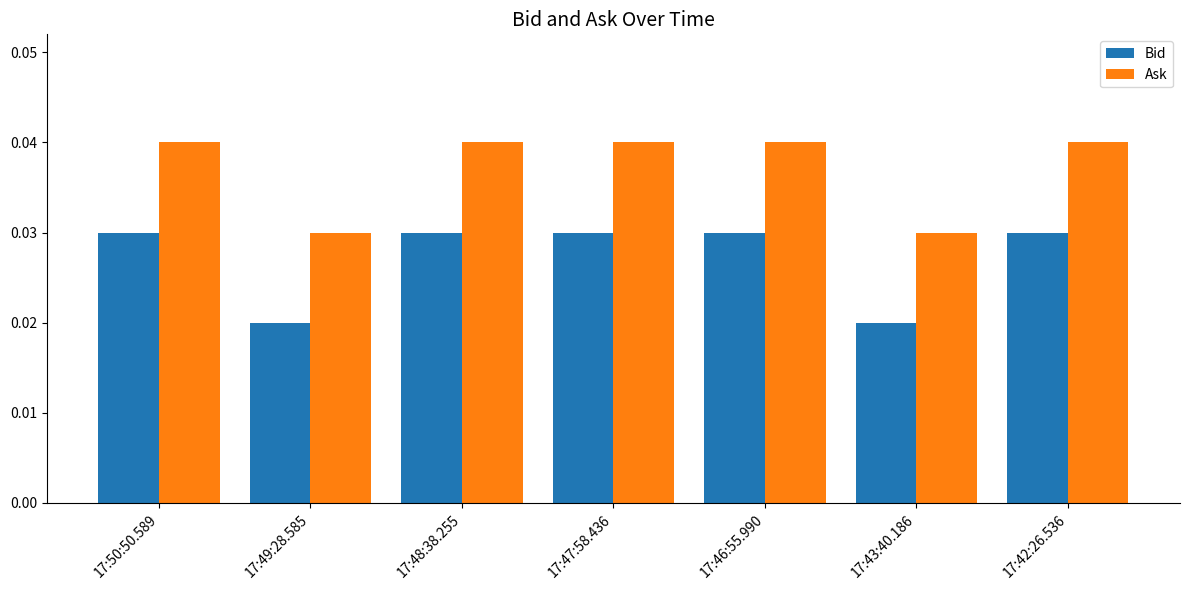

What position from the right is 17:47:58.436?

4